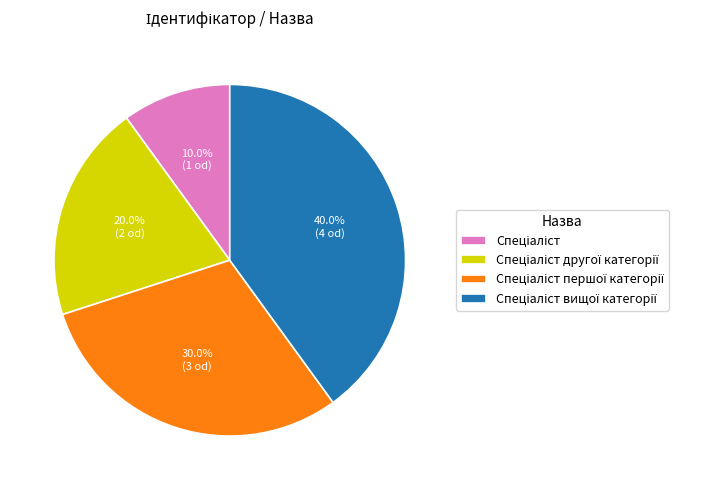

Count the number of slices in the pie.

4